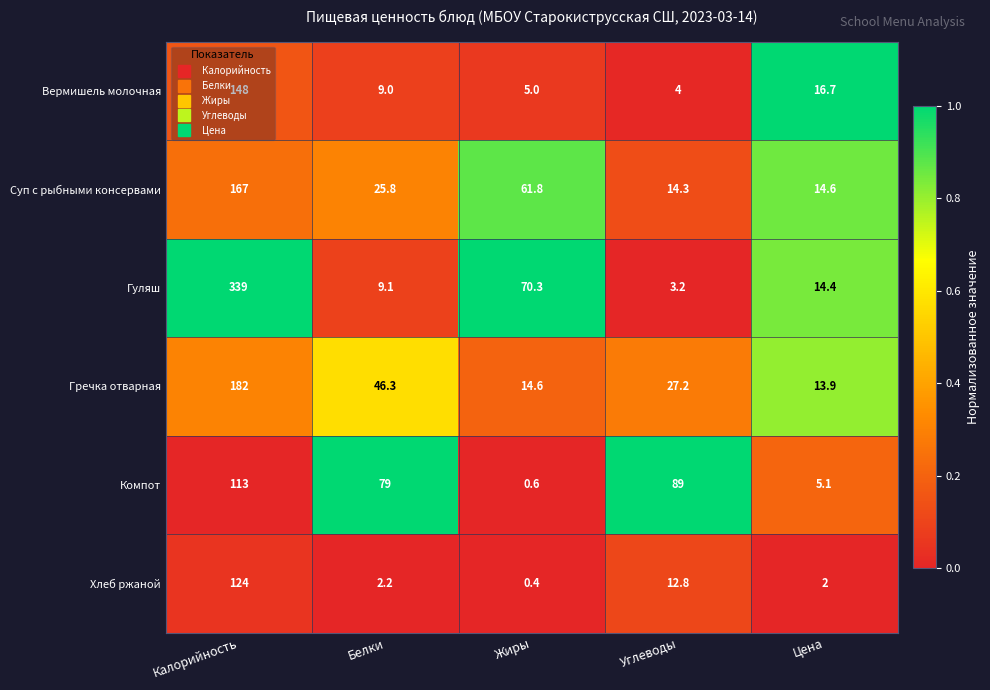

At which category does the chart reach its peak across all series?

Калорийность